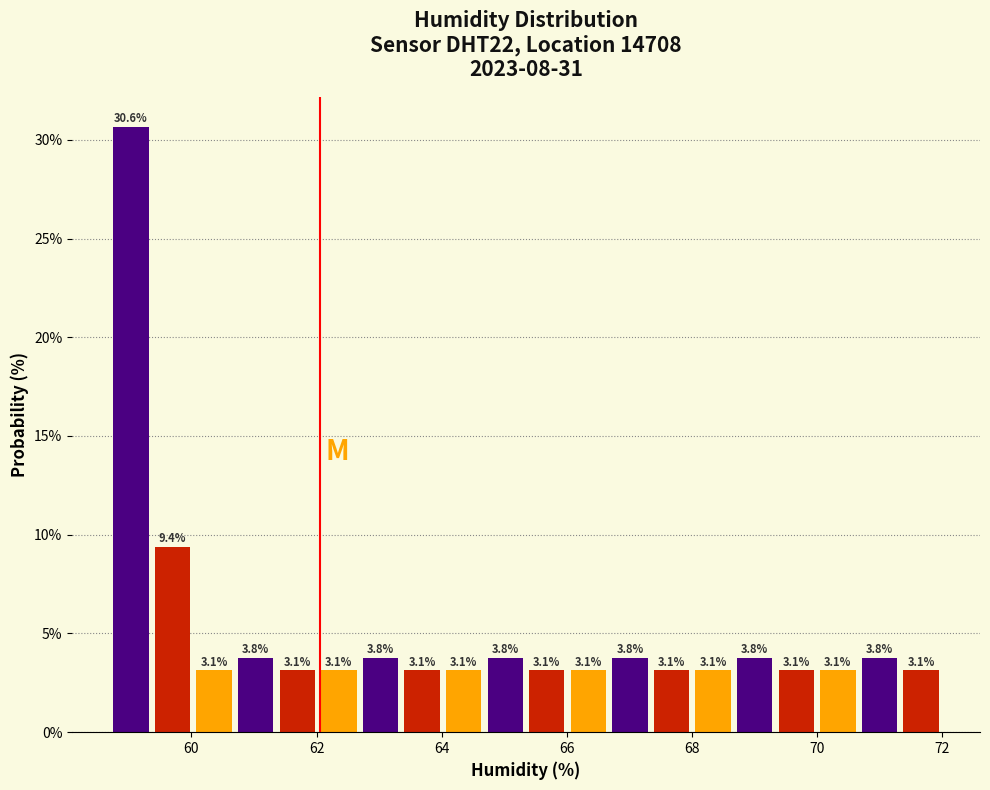

Read against the x-axis, roughly where is the centre of the tallest bar?

59.0